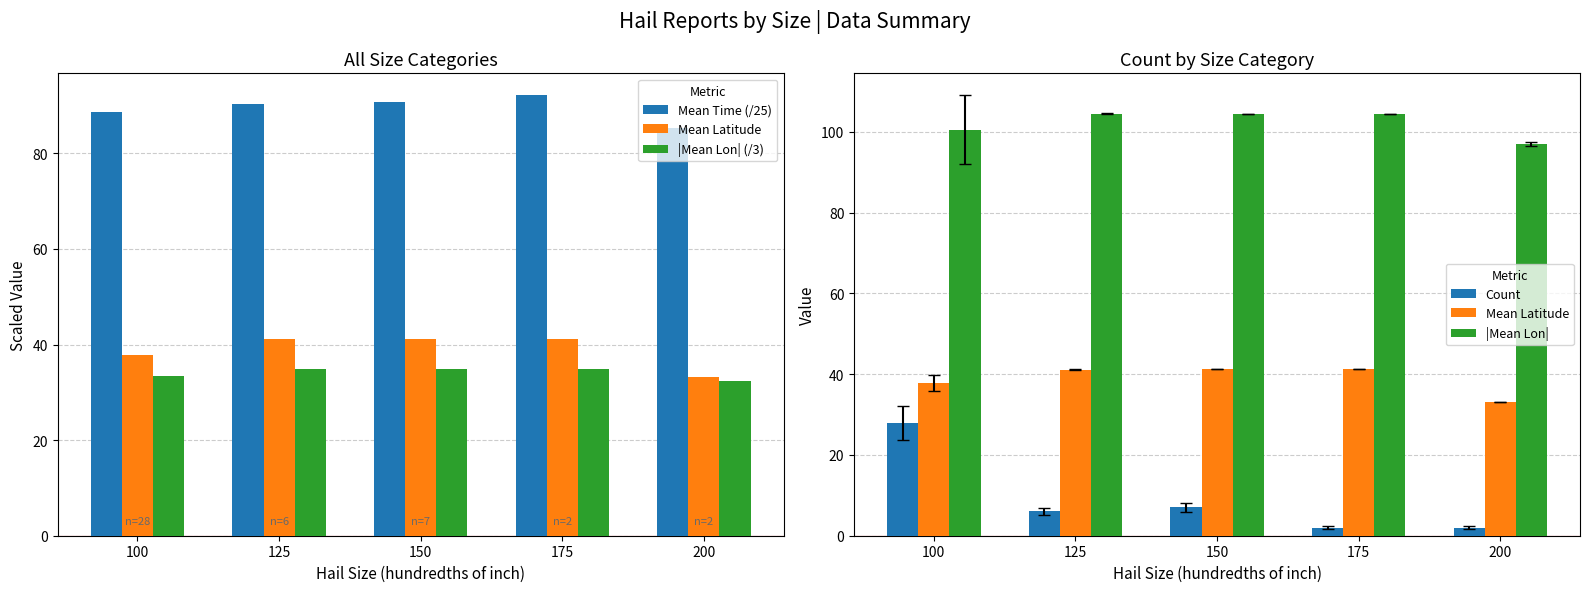

Which series contains the highest Y value?

|Mean Lon|